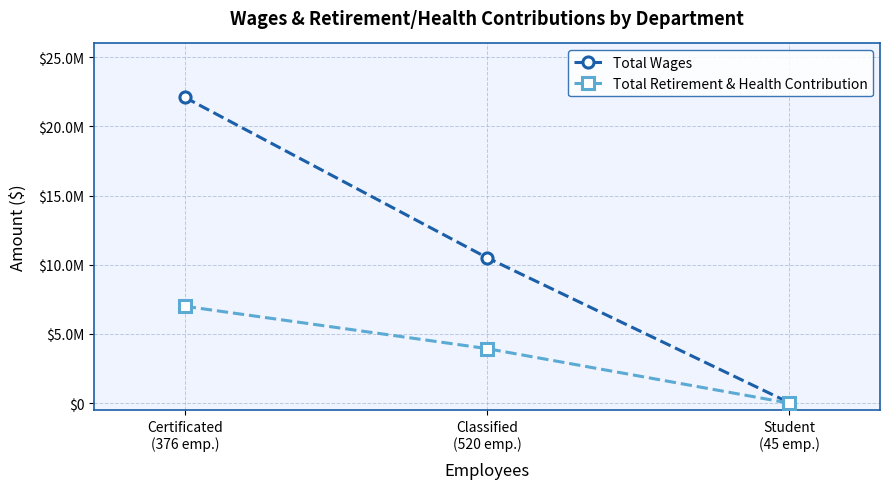

Is this an area chart (filled region under the line)?

No